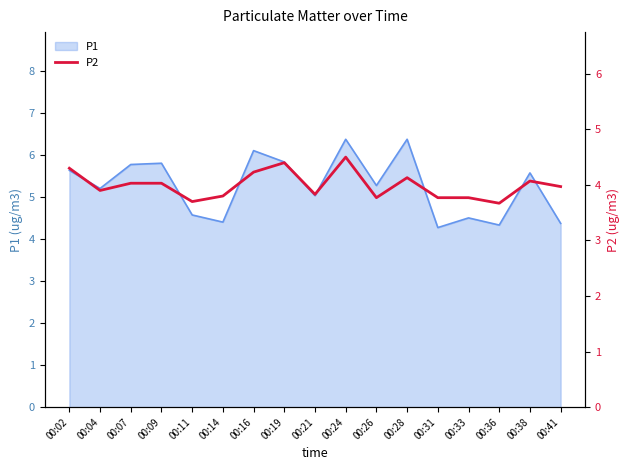

The value of P1 at 00:16 is 6.1. True or false?

True